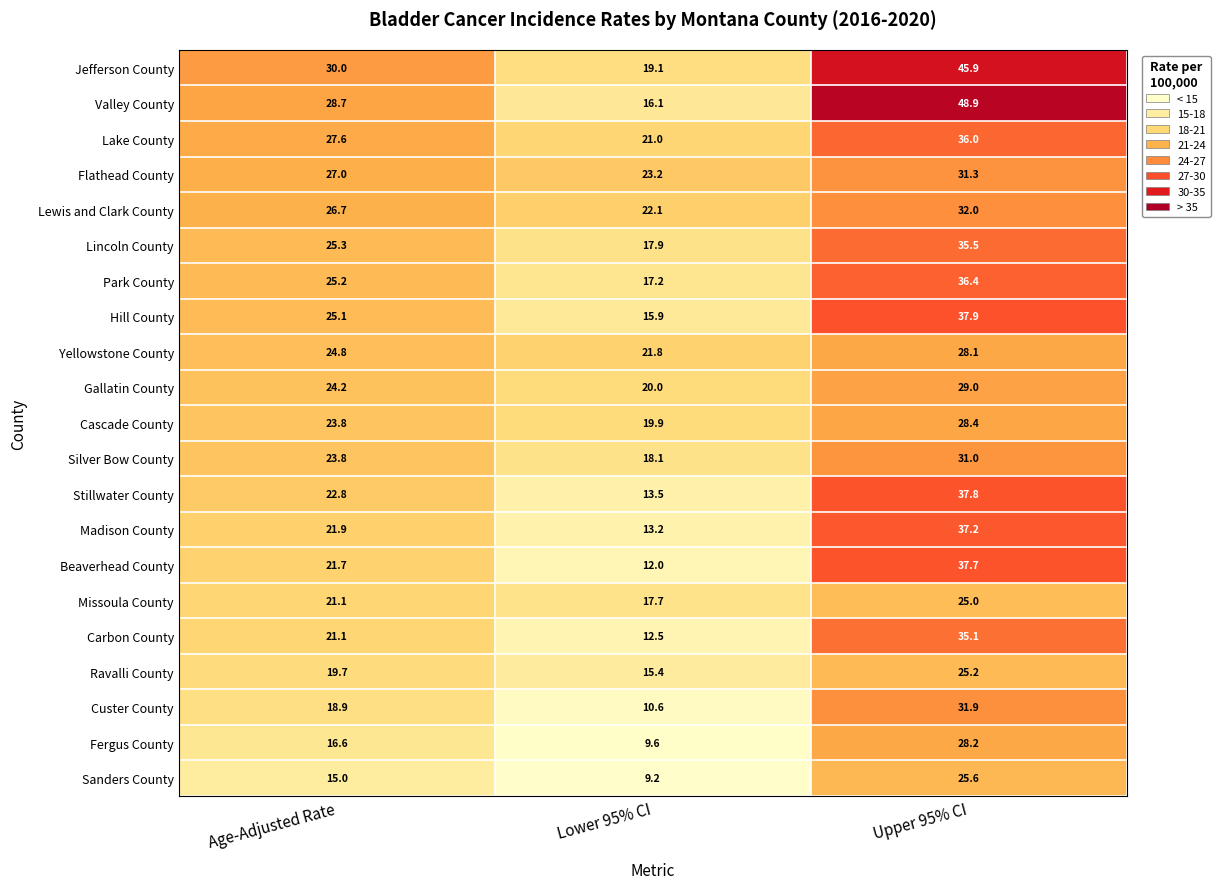

What is the smallest value displayed?

9.2